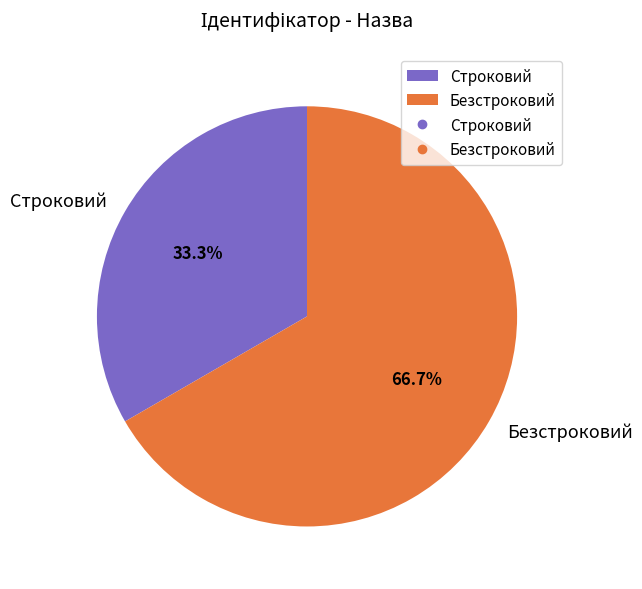

Does any single category account for the majority?

Yes